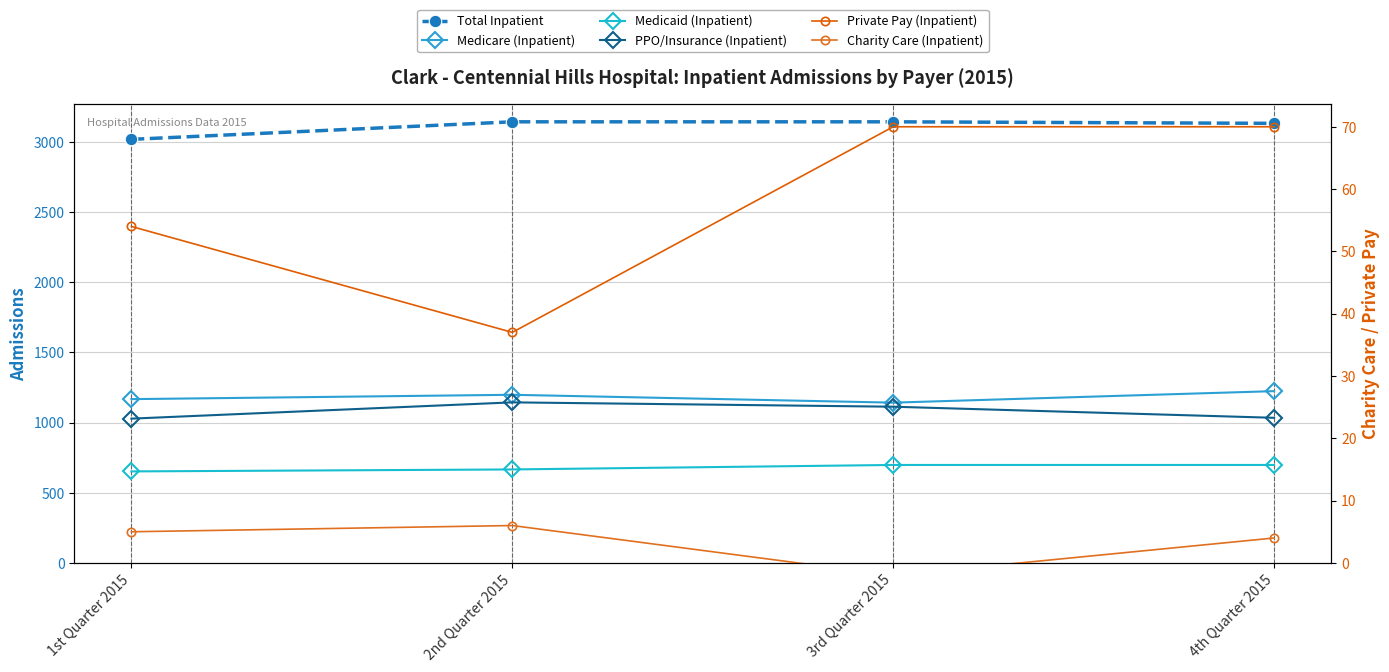

How many values in the Charity Care (Inpatient) series exceed 5?

1